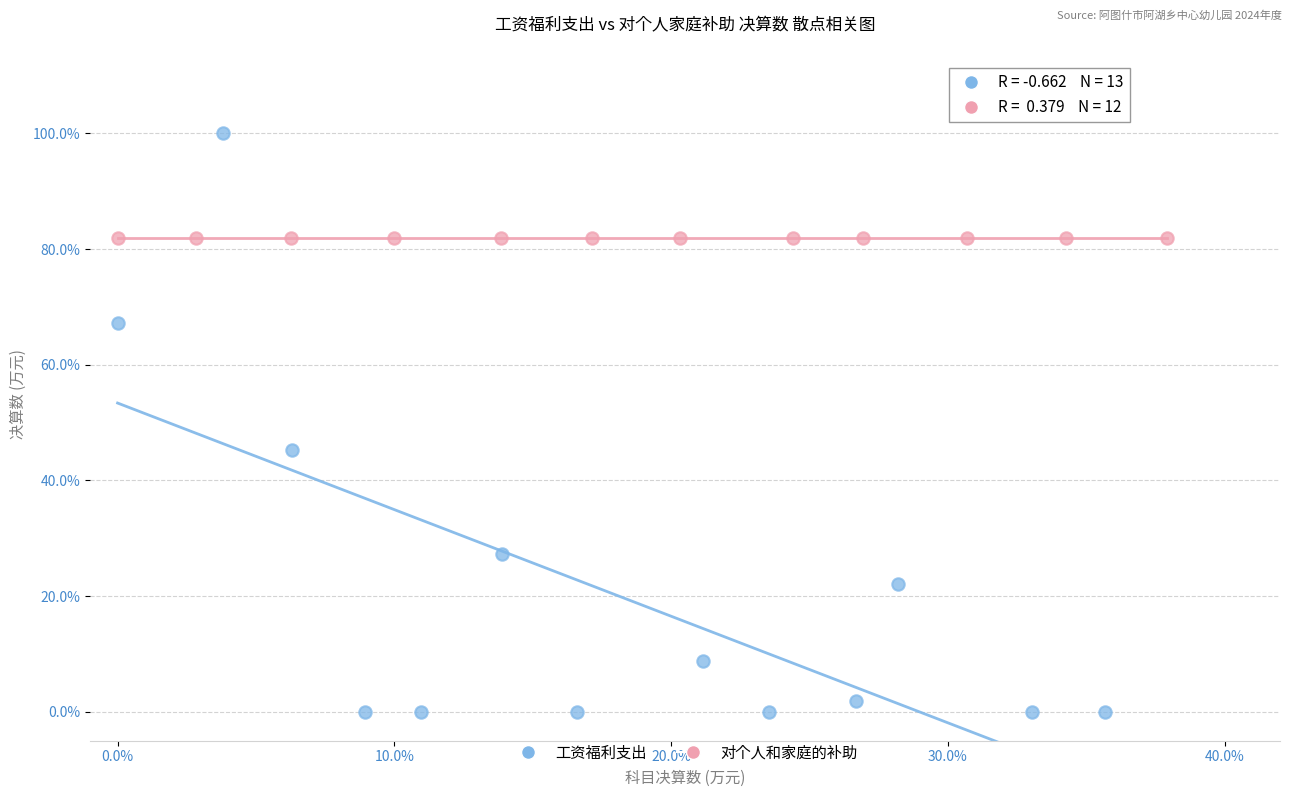

Which series contains the highest Y value?

工资福利支出